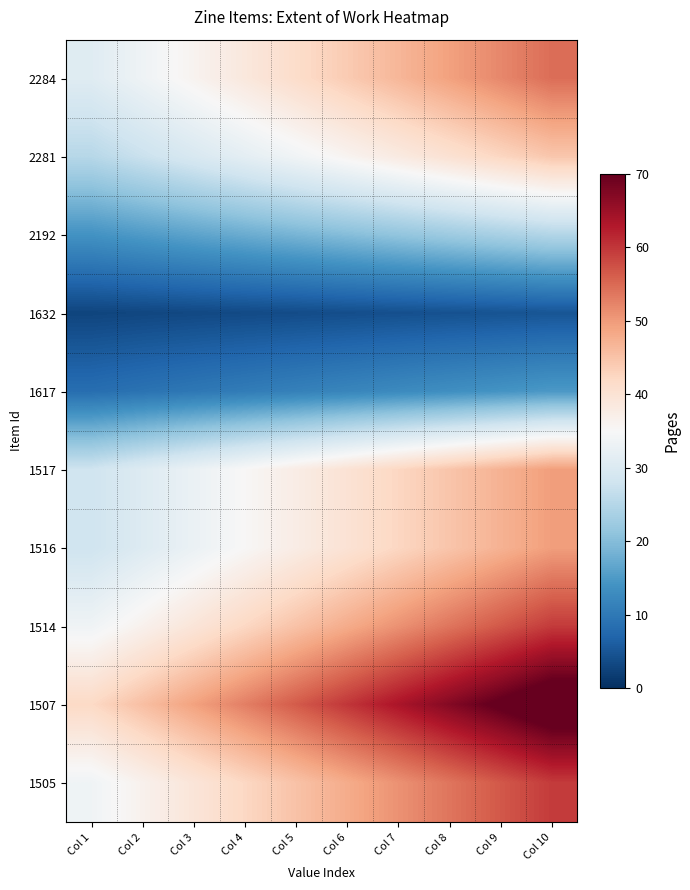

At Col 6, list the series in order from largest to smallest.

1507, 1514, 1505, 2284, 1517, 1516, 2281, 2192, 1617, 1632